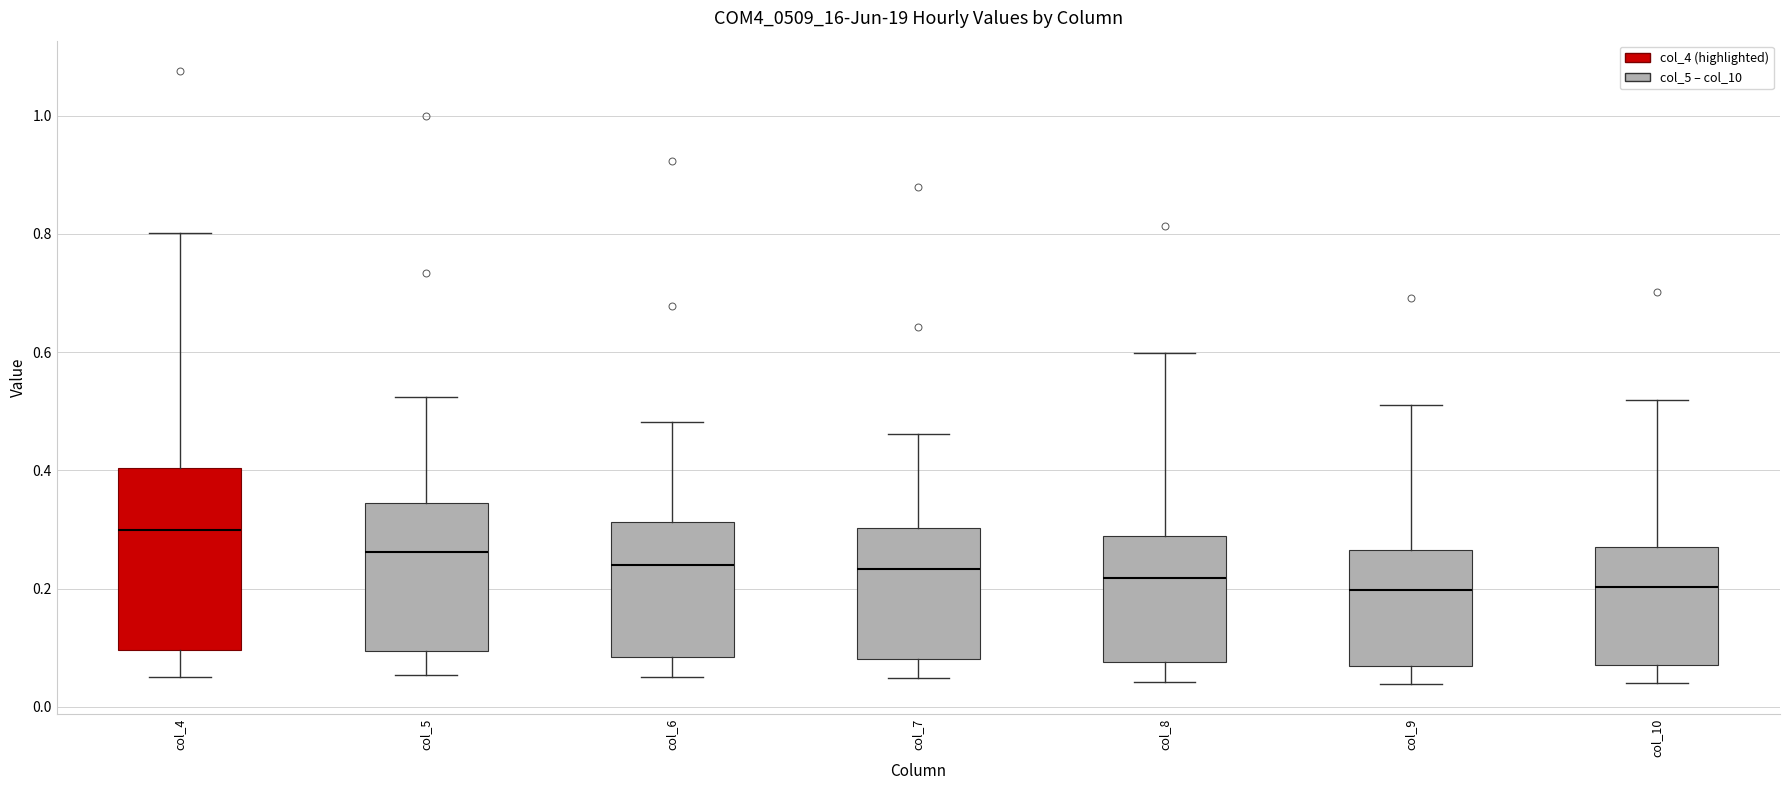

Reading left to right, read every box against the y-axis: the position of its median line, the range the box covers, and the ends of its whiskers. The values are not printed on the chart, so give them approximately, as read against the axis.

col_4: median 0.30, box 0.10 to 0.40, whiskers 0.06 to 0.80
col_5: median 0.26, box 0.10 to 0.34, whiskers 0.06 to 0.52
col_6: median 0.24, box 0.08 to 0.32, whiskers 0.04 to 0.48
col_7: median 0.24, box 0.08 to 0.30, whiskers 0.04 to 0.46
col_8: median 0.22, box 0.08 to 0.28, whiskers 0.04 to 0.60
col_9: median 0.20, box 0.06 to 0.26, whiskers 0.04 to 0.52
col_10: median 0.20, box 0.08 to 0.28, whiskers 0.04 to 0.52